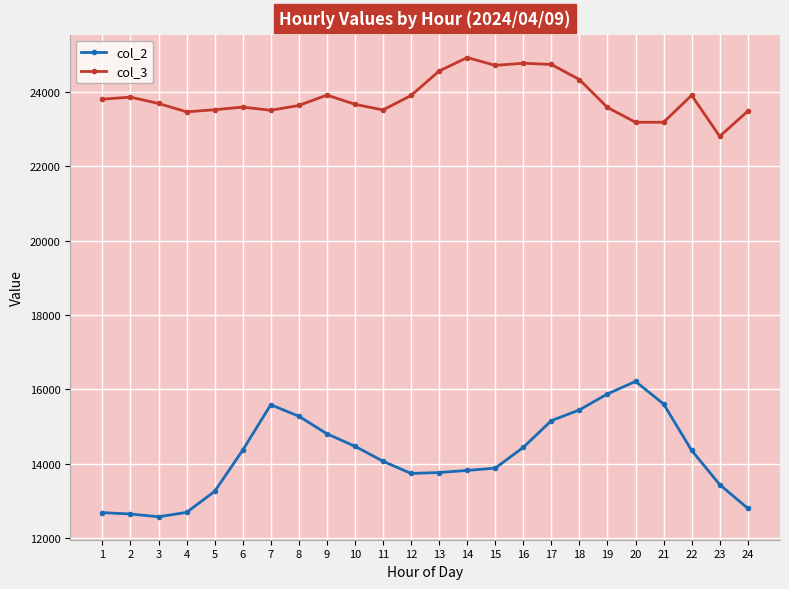

True or false: col_3 and col_2 cross at least once.

False